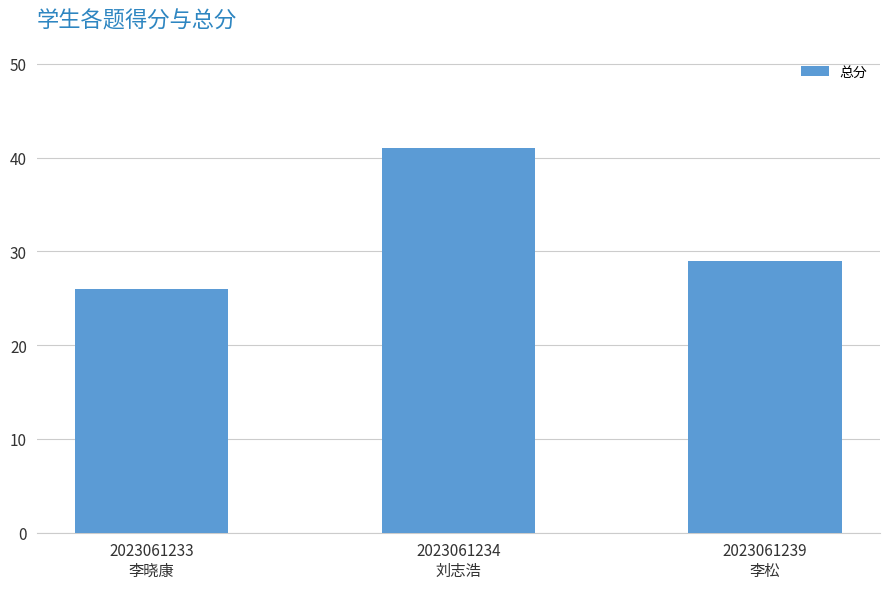

What is the label of the 2nd bar from the left?

2023061234
刘志浩